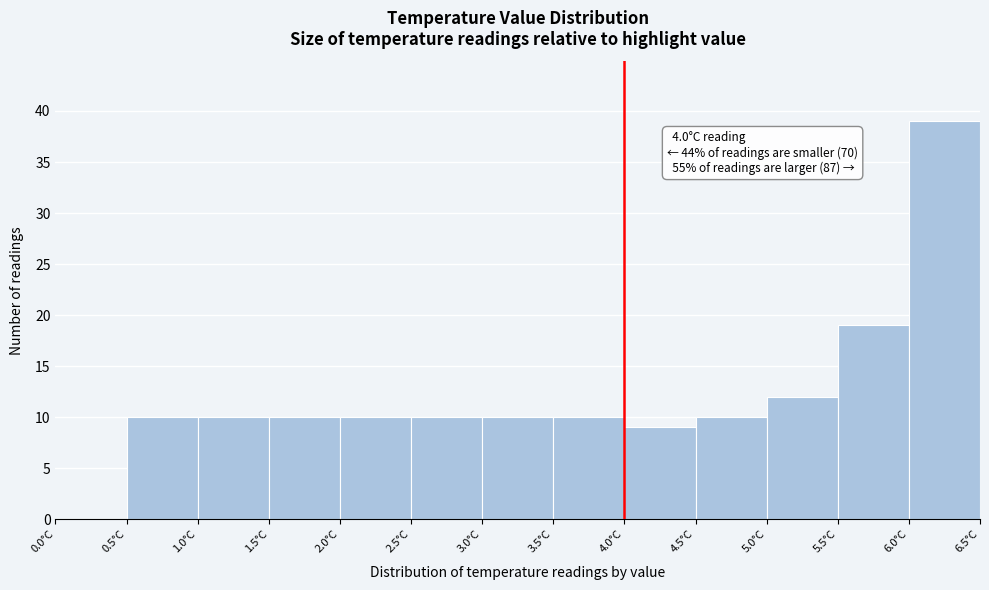

Over which range of the x-axis is the bar tallest?

6.0 to 6.5